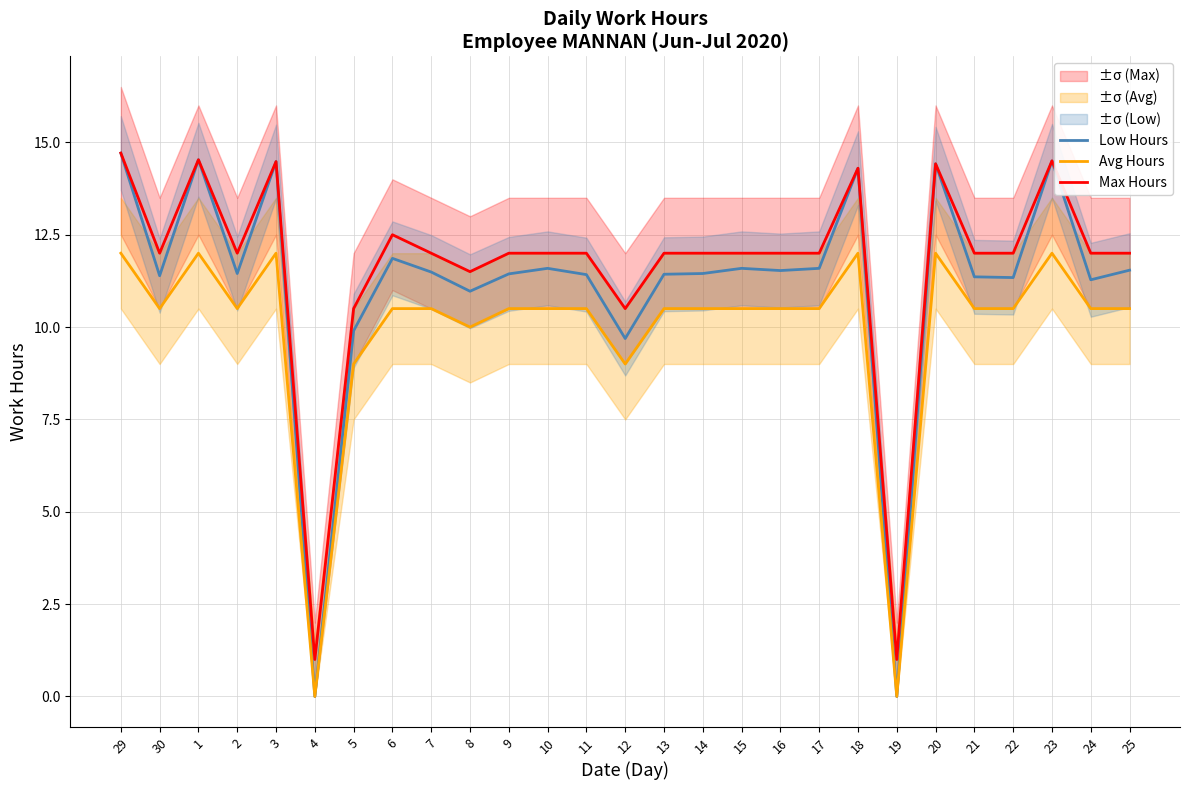

What is the maximum value shown in the chart?

14.7